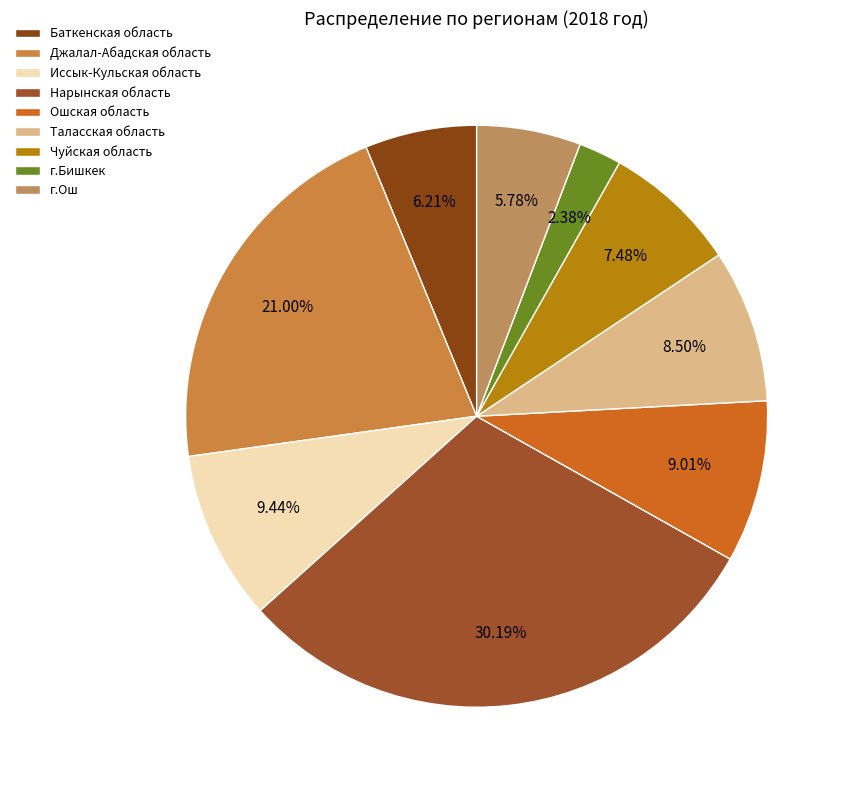

Count the number of slices in the pie.

9